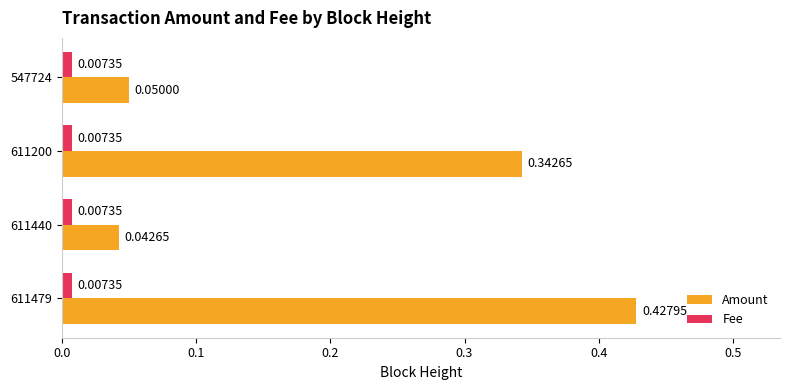

Is the value of Amount at 611479 greater than the value of Fee at 611440?

Yes